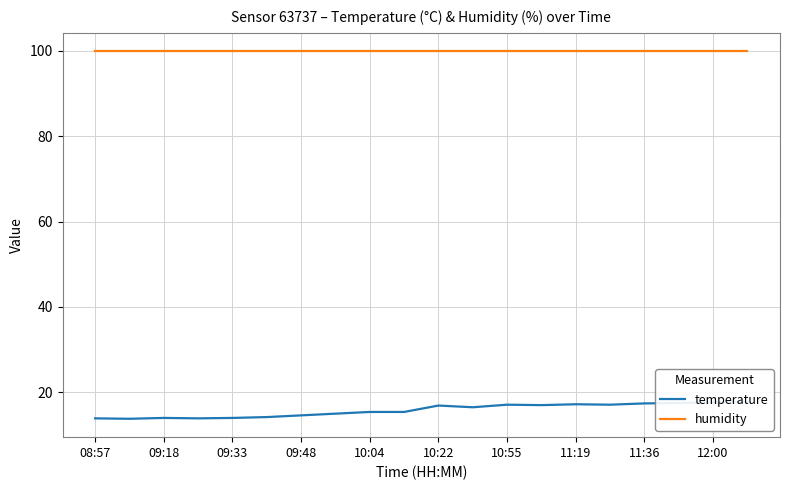

Read the humidity value at 09:48.

99.9